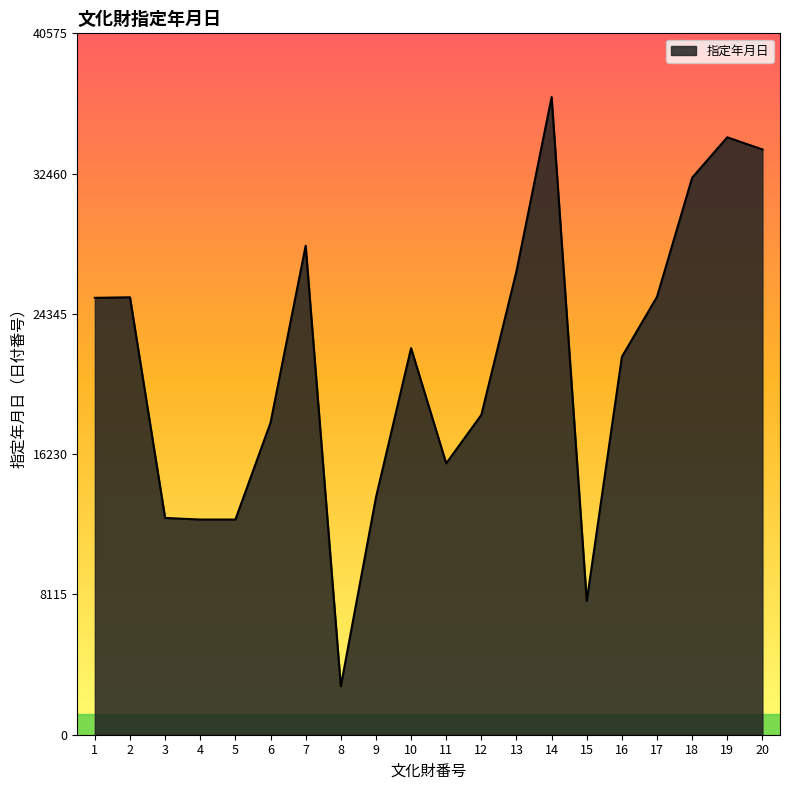

What value does the data have at 4?

12449